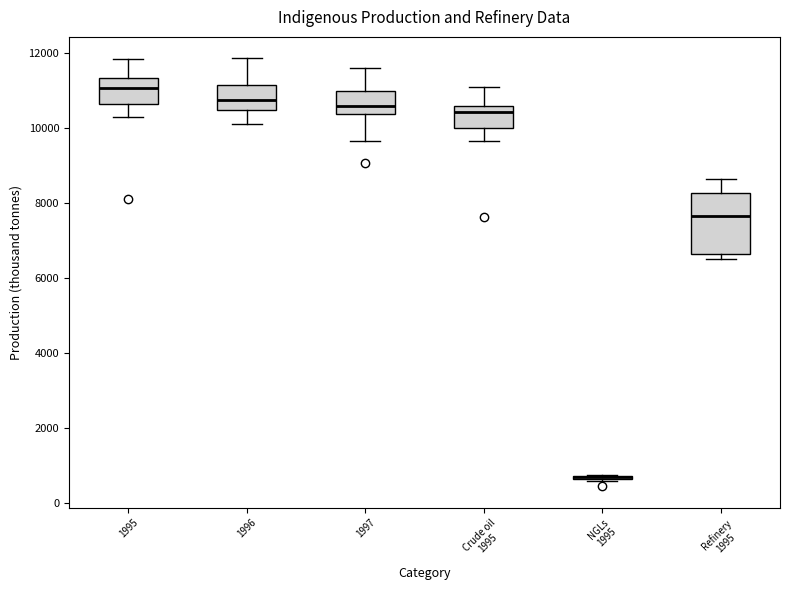

Which box is the tallest, from its lower edge to its upper edge?

Refinery 1995